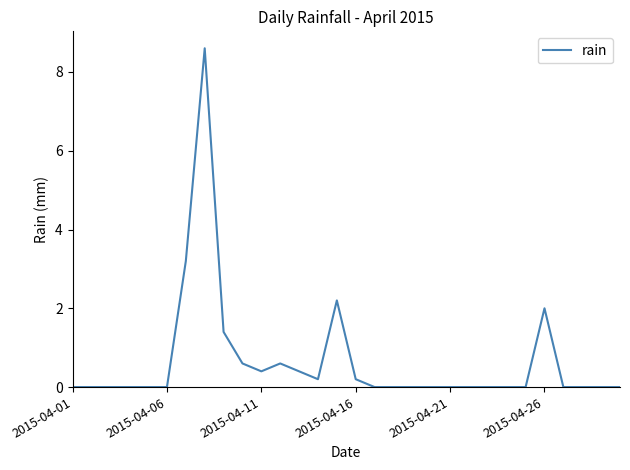

What is the difference between the maximum and minimum values?

8.6